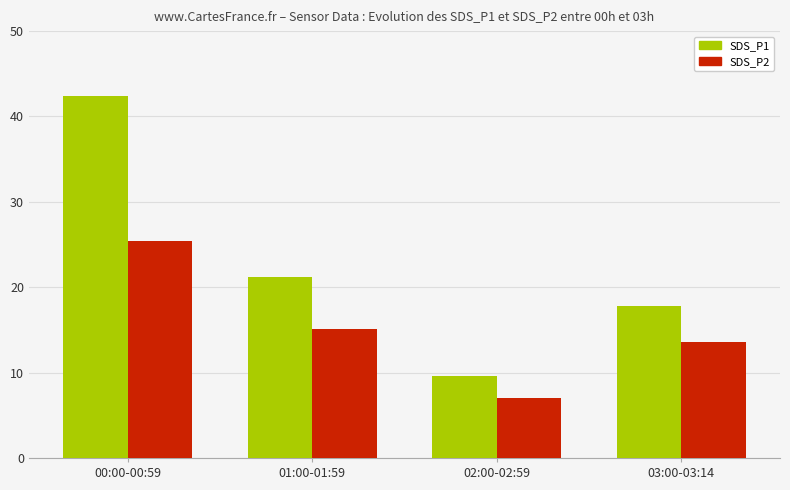

How many groups of bars are there?

4